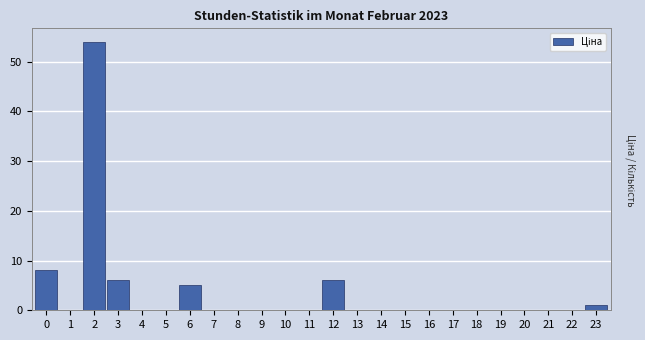

Reading left to right, list all the values displayed in this chart.

0=8	1=0	2=54	3=6	4=0	5=0	6=5	7=0	8=0	9=0	10=0	11=0	12=6	13=0	14=0	15=0	16=0	17=0	18=0	19=0	20=0	21=0	22=0	23=1